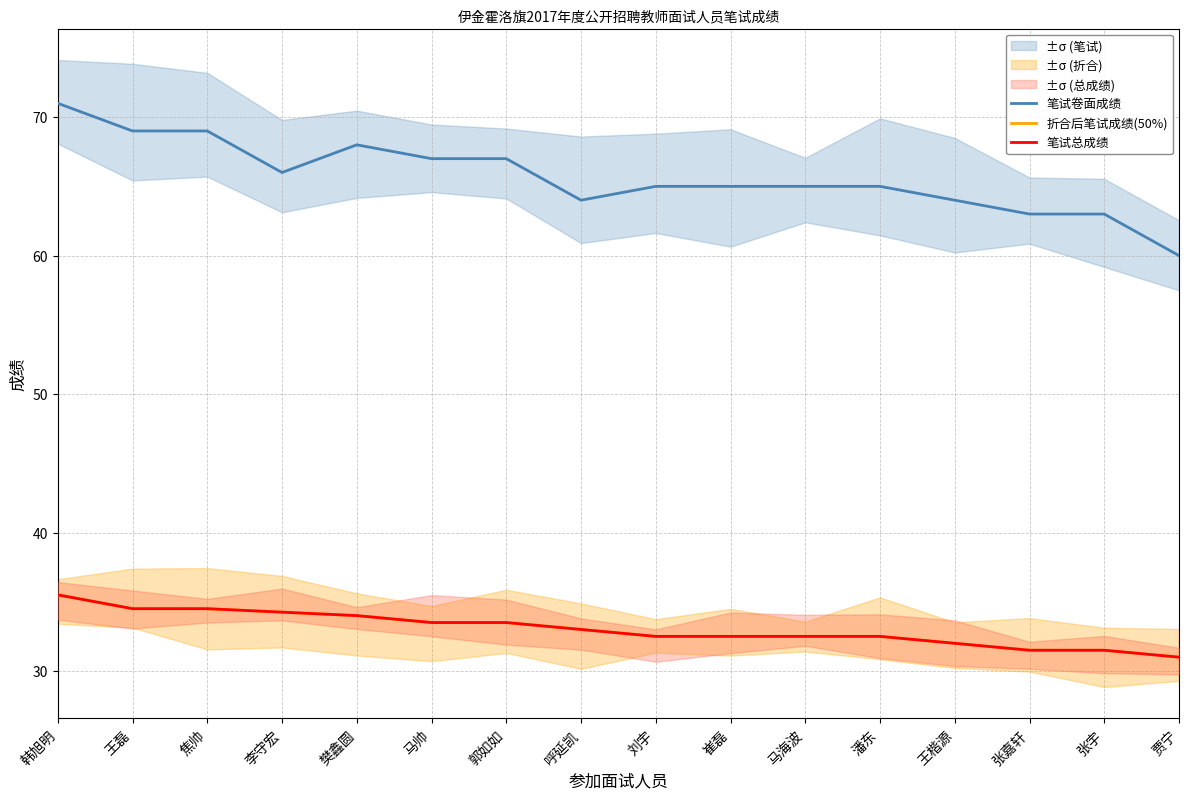

At which label is 笔试卷面成绩 closest to 65?

刘宇